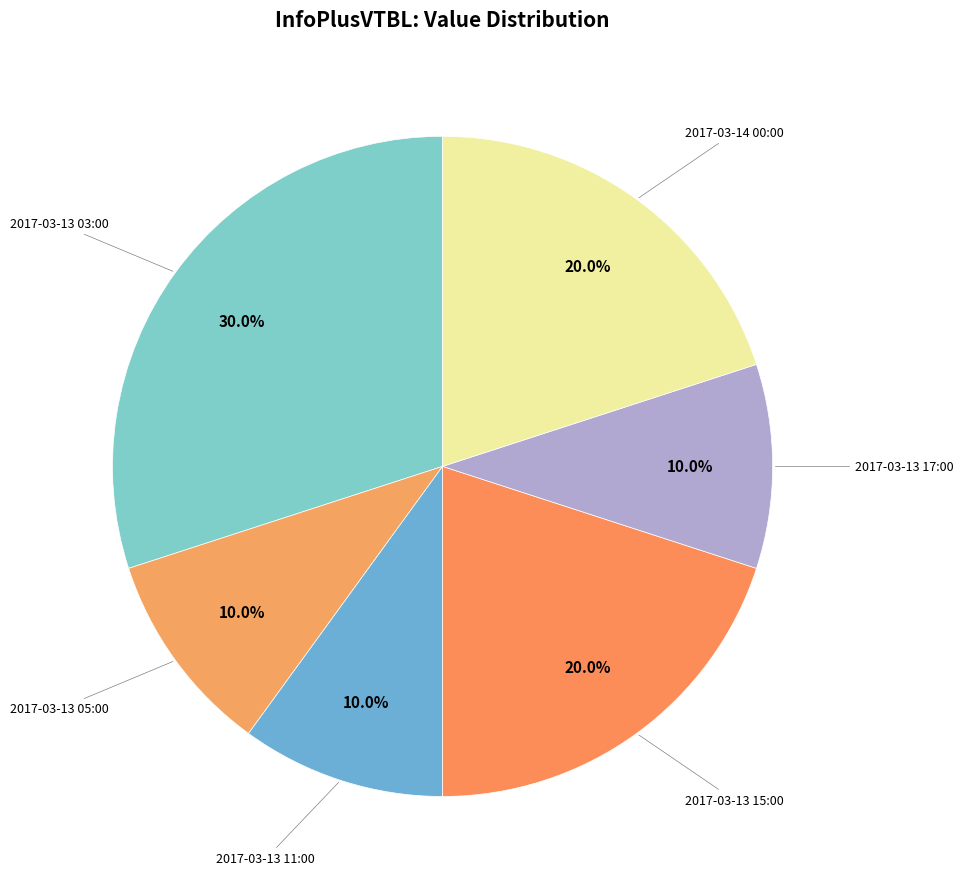

Is there any slice that represents more than half of the pie?

No